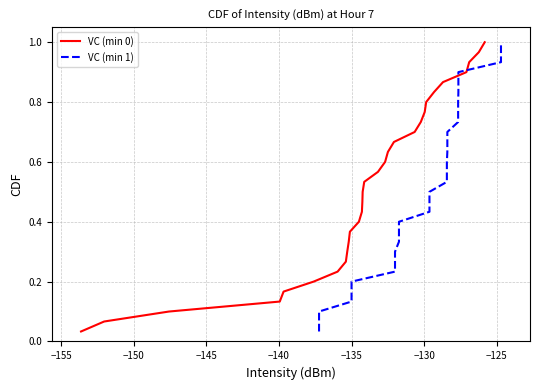

Which series has the largest range (max minus min)?

VC (min 0)